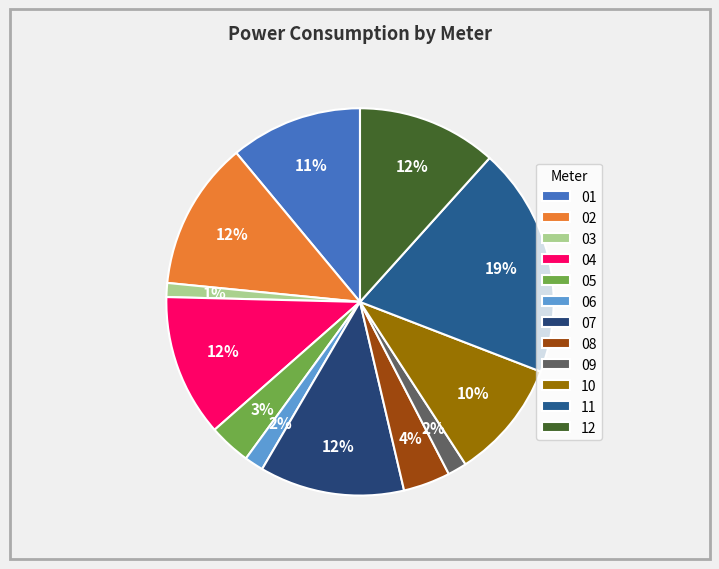

To the nearest percent, what is the combined percentage of 08 and 02?

16%